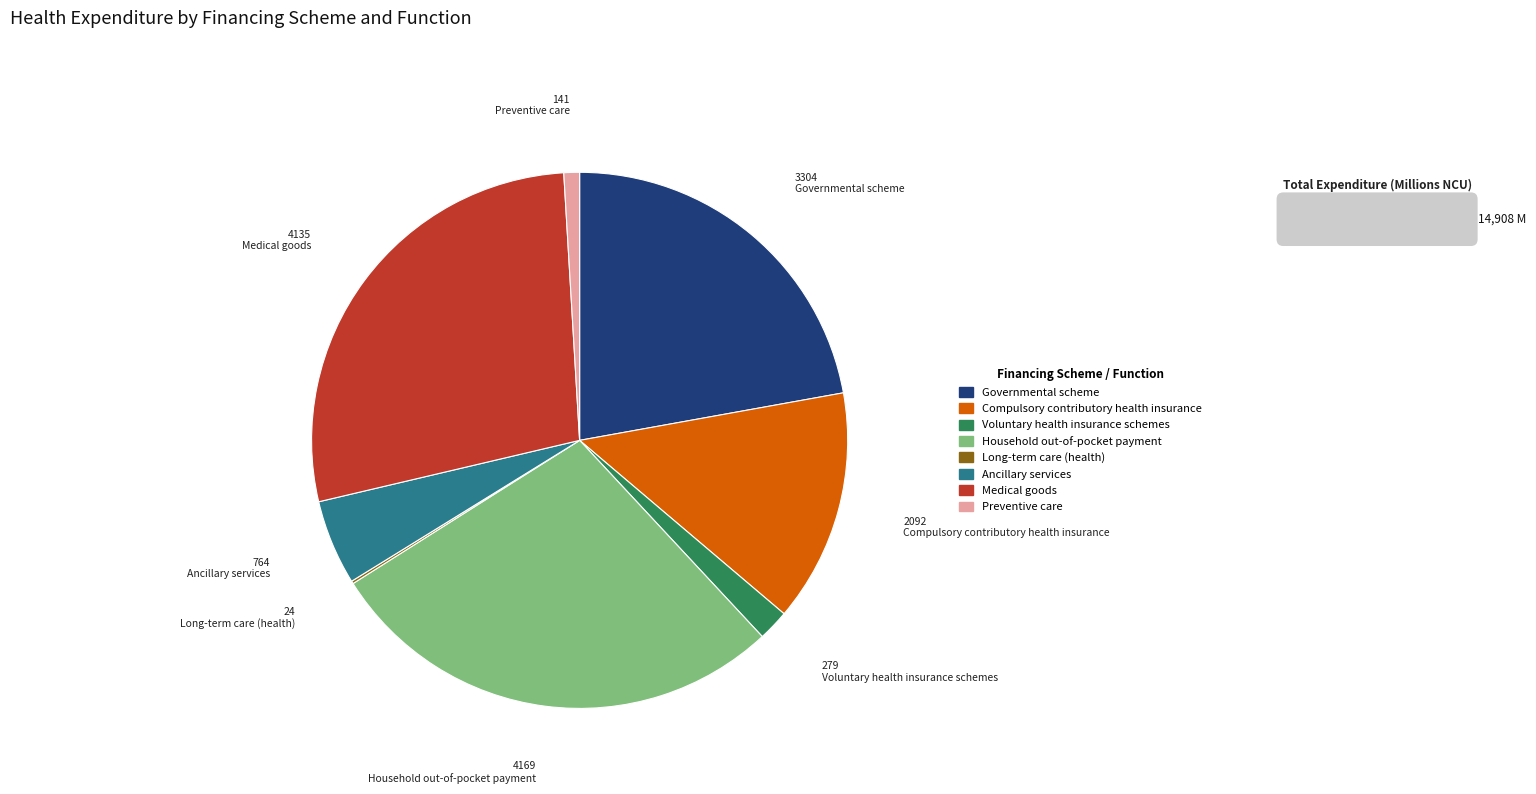

What is the ratio of the value at Compulsory contributory health insurance to the value at Medical goods?

0.5